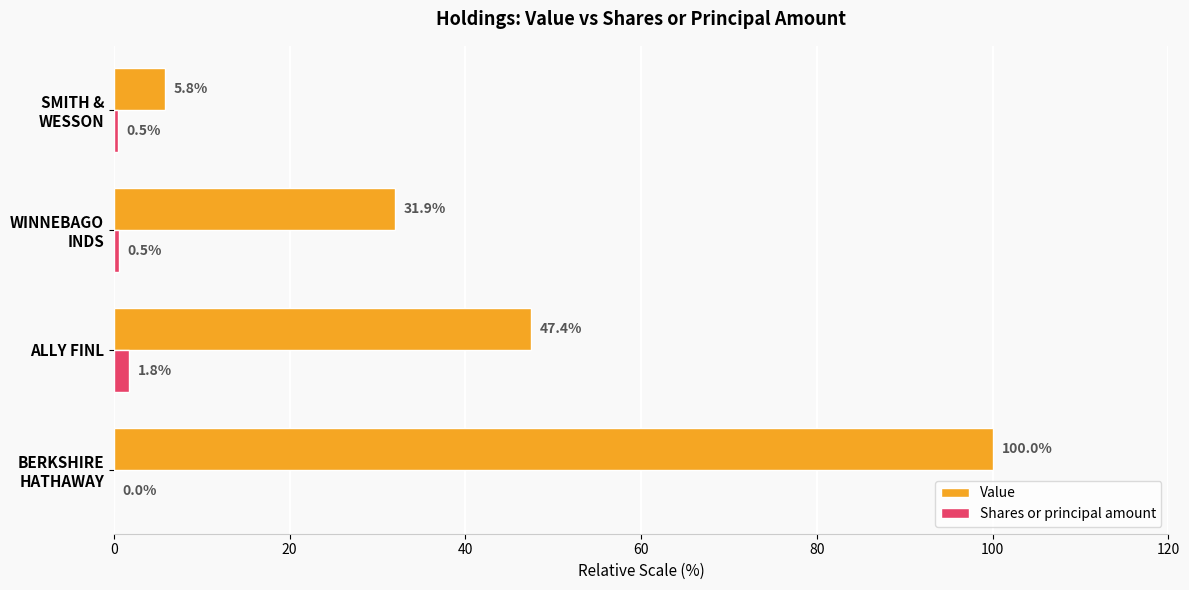

True or false: Value has a value of 47.4 at ALLY FINL.

True